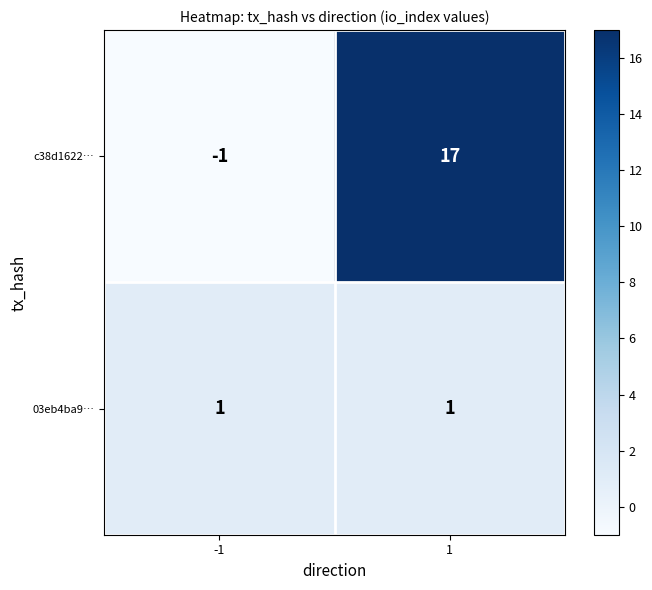

At which category does the chart reach its peak across all series?

1